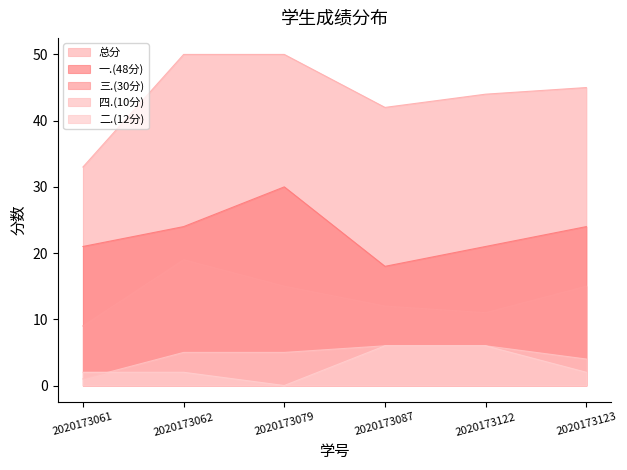

What is the sum of the 四.(10分) values at 2020173061 and 2020173123?

5